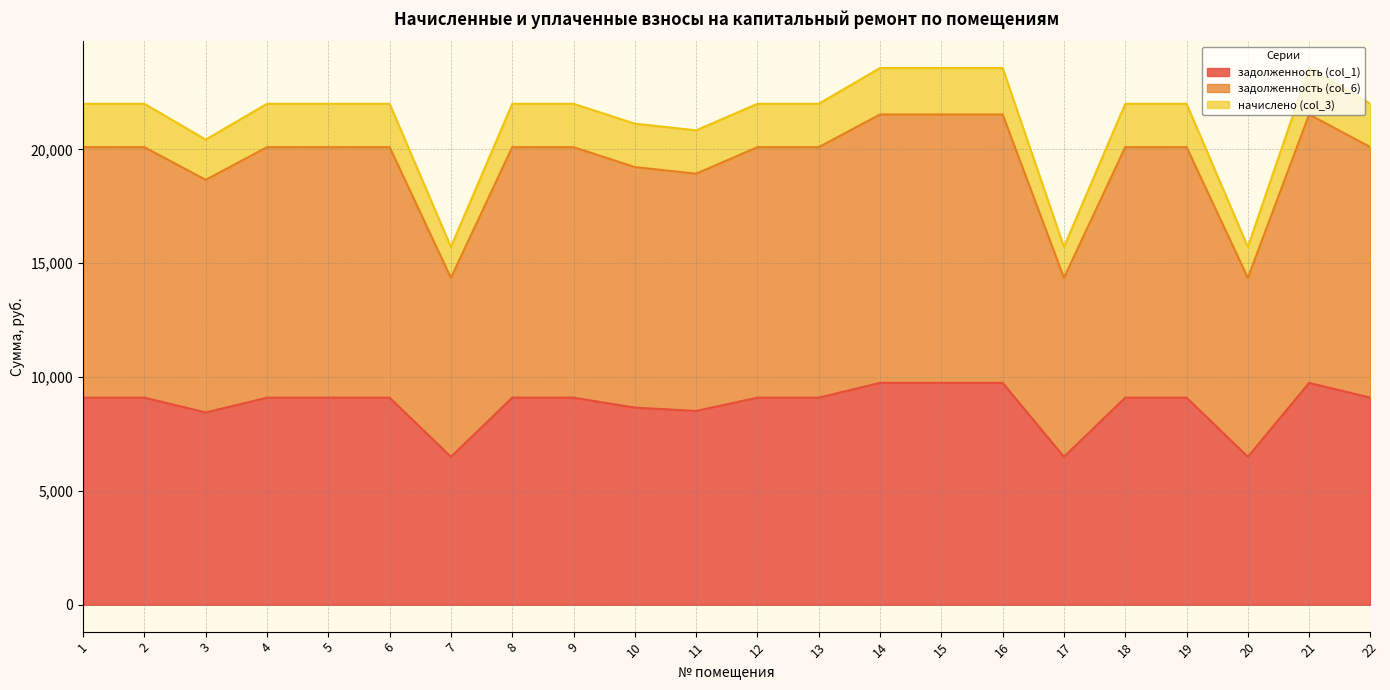

What is the total value across all series at 4?

22001.3